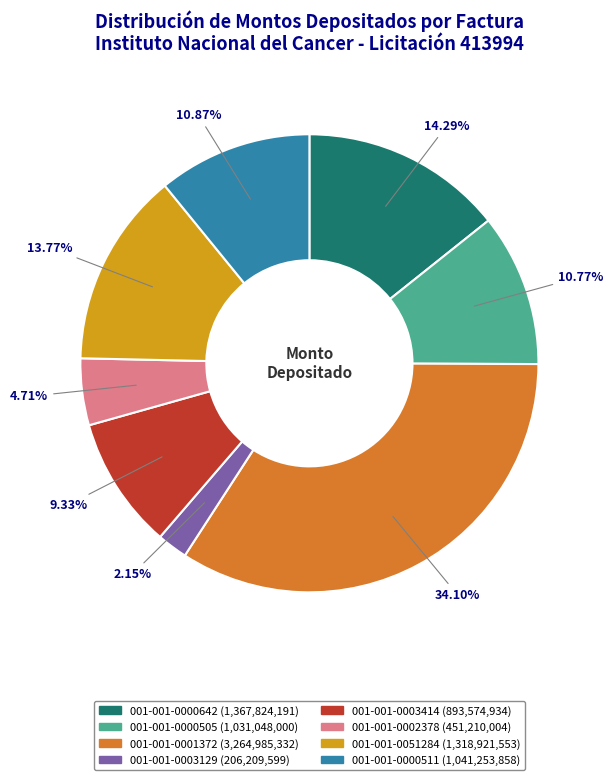

Does 001-001-0003414 represent more than half of the total?

No